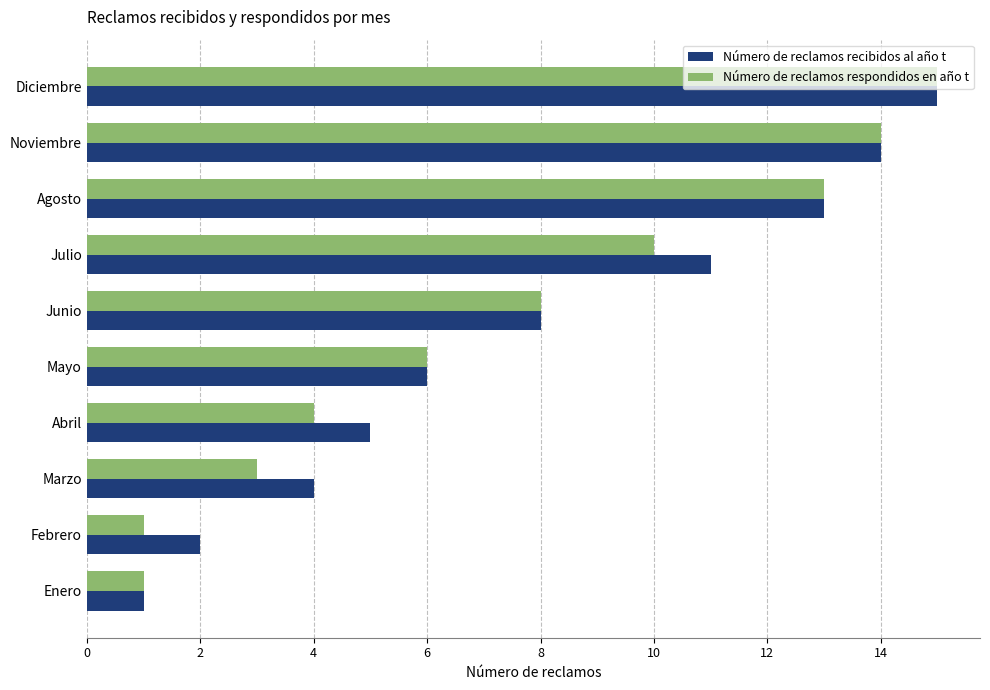

The Número de reclamos recibidos al año t series shows 8 at Junio. True or false?

True